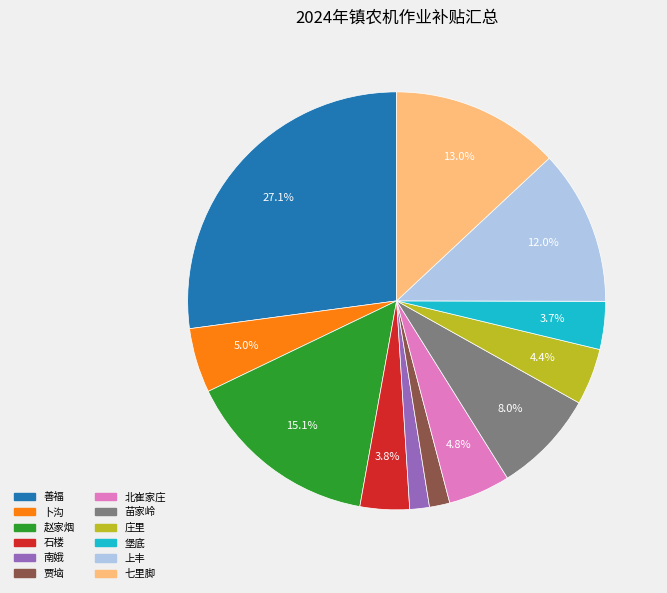

How many segments does this pie chart have?

12